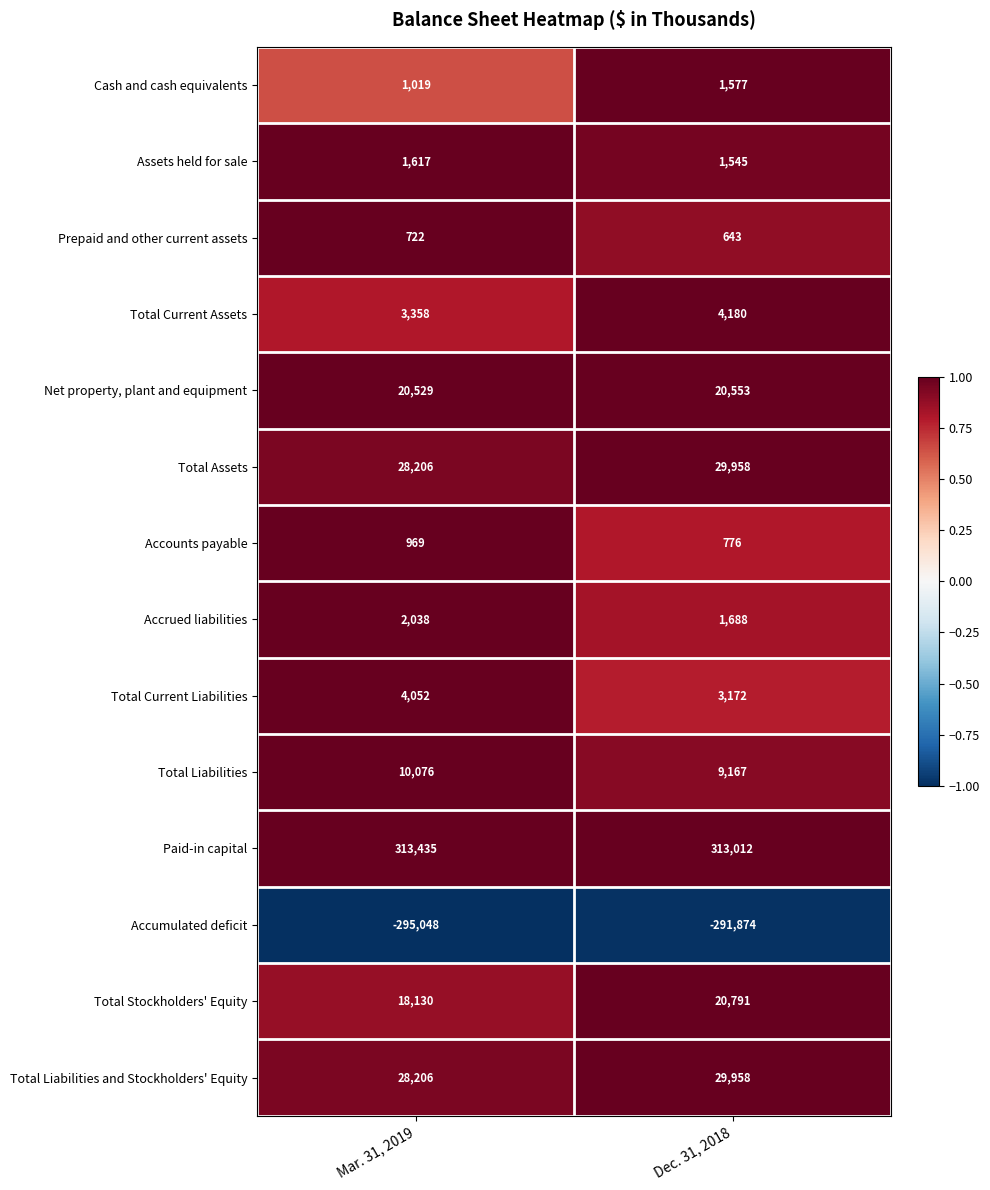

Is it true that Paid-in capital equals 494531 at Dec. 31, 2018?

False